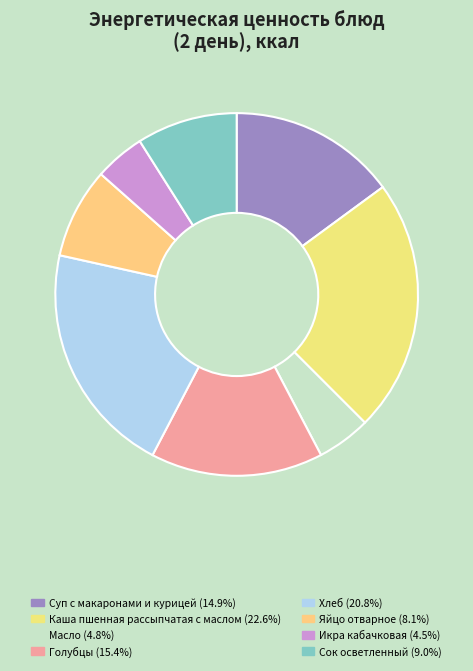

What percentage is the Сок осветленный slice, to the nearest percent?

9%